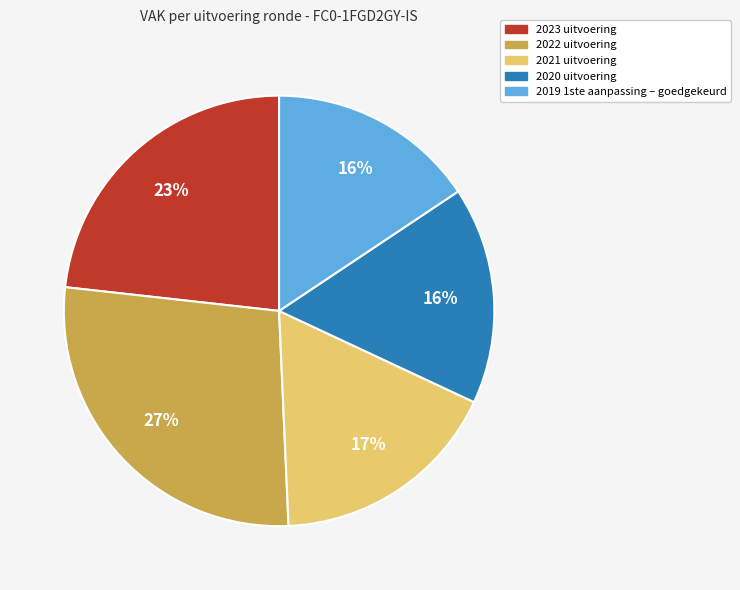

To the nearest percent, what is the combined percentage of 2019 1ste aanpassing – goedgekeurd and 2022 uitvoering?

43%